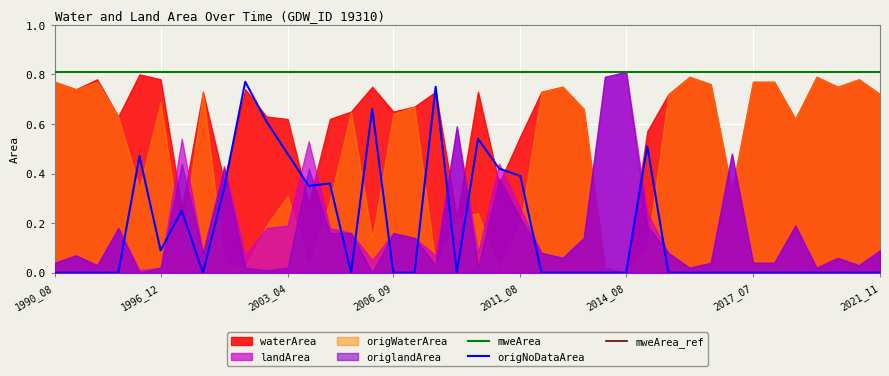

What is the highest value of the landArea series?

0.8